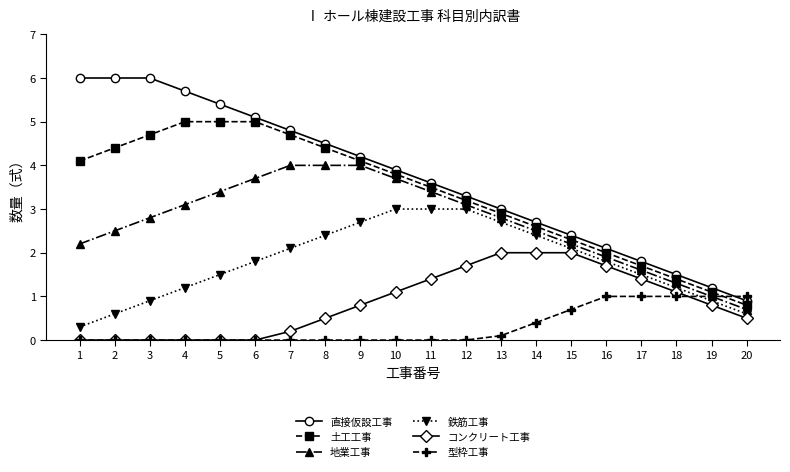

Is it true that 型枠工事 equals -0.3 at 8?

False